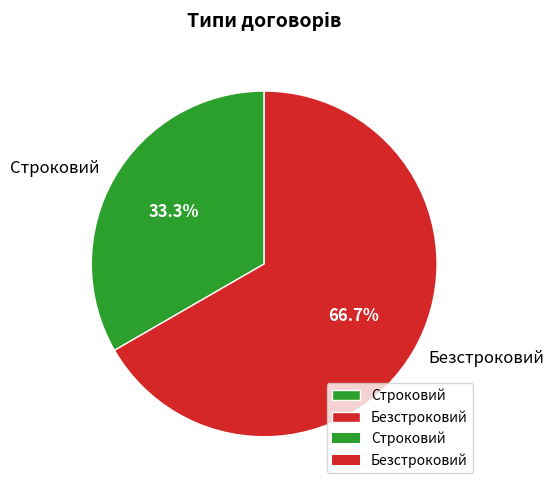

Approximately how many times larger is the value at Строковий compared to Безстроковий?

0.5